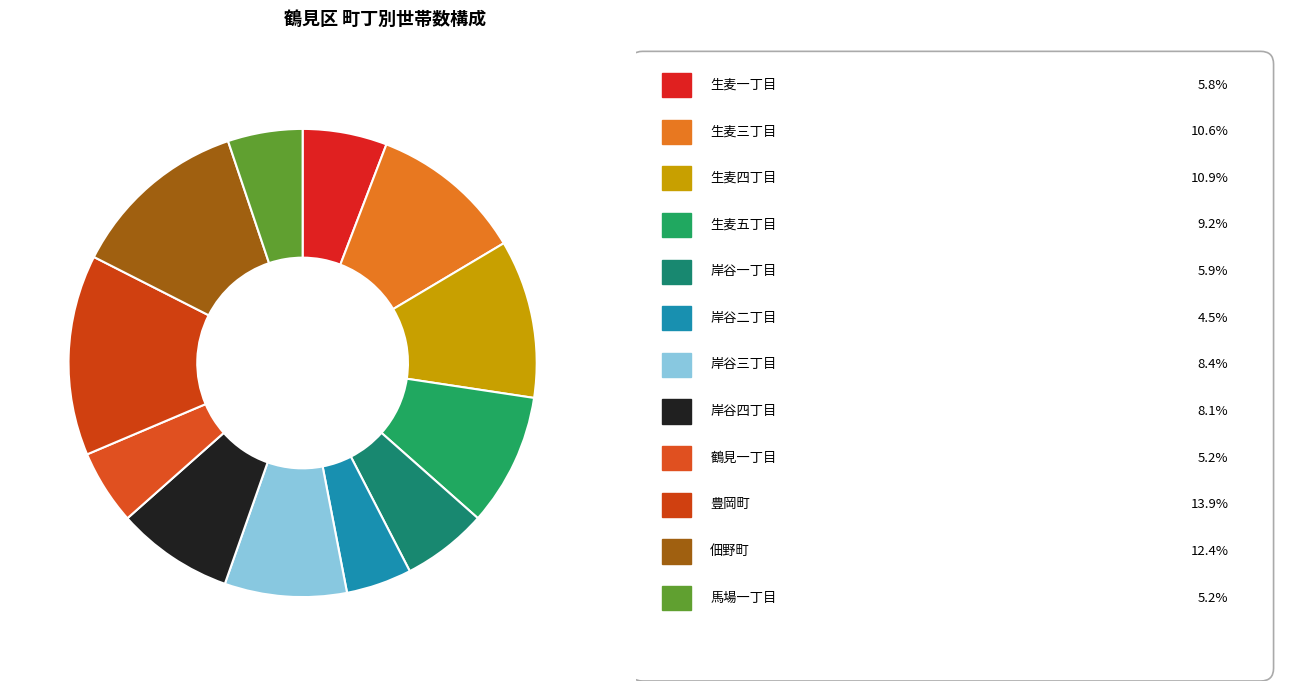

How many slices are in this pie chart?

12